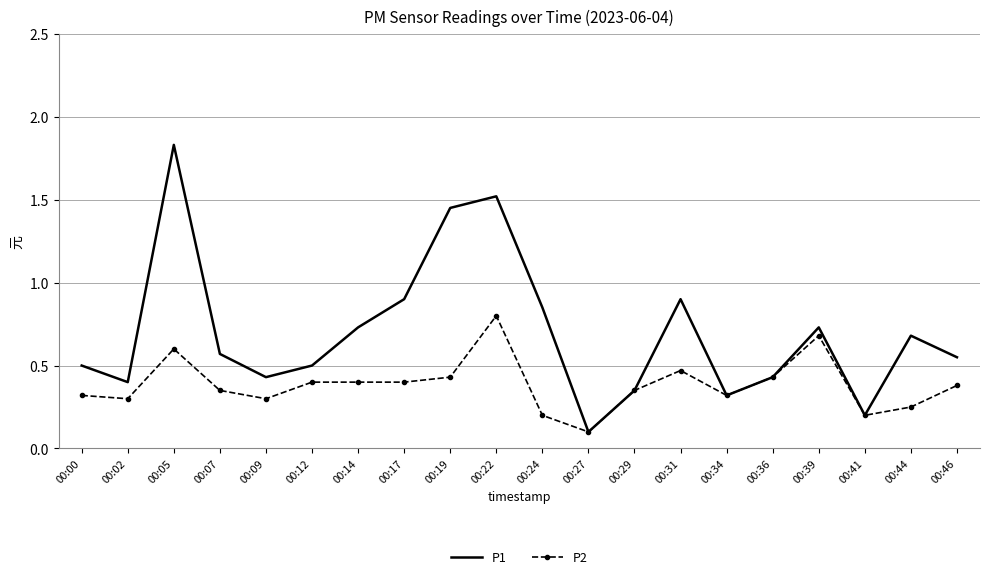

The P1 series shows 0.4 at 00:19. True or false?

False